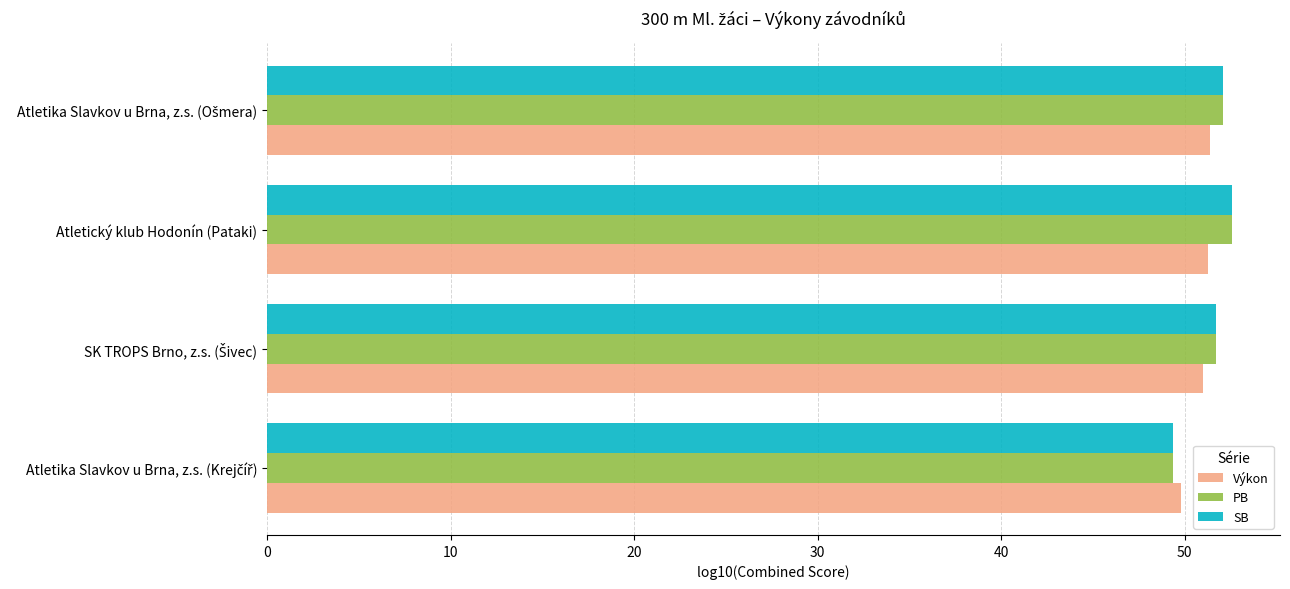

The value of Výkon at Atletický klub Hodonín (Pataki) is 51.2. True or false?

True